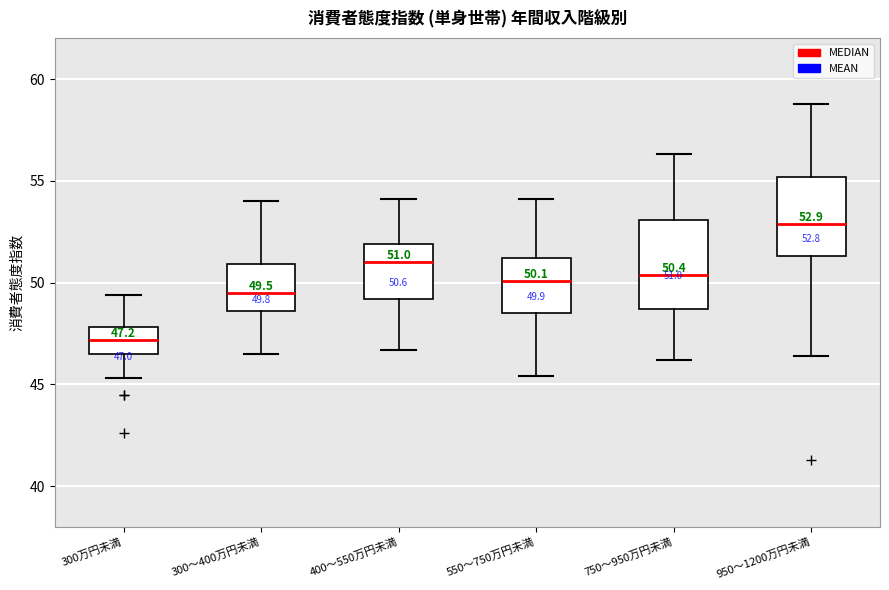

Which box has the lowest median line?

300万円未満